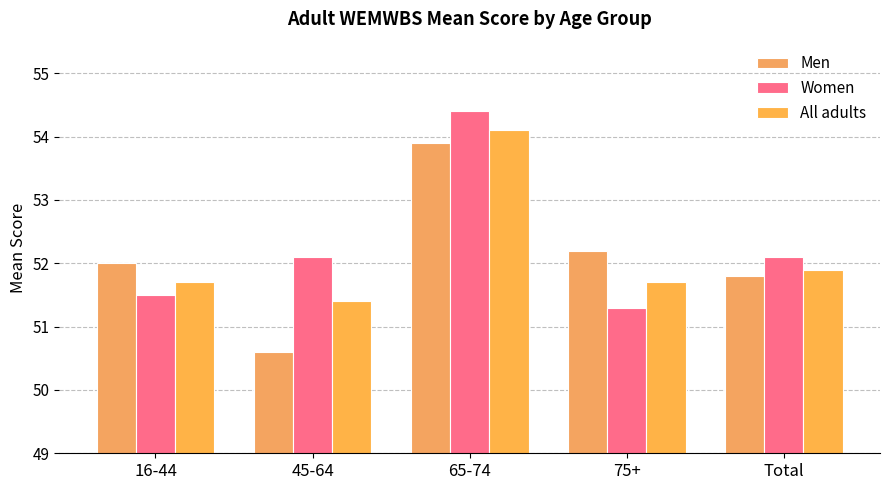

Is the value of All adults at 75+ greater than the value of Men at 75+?

No